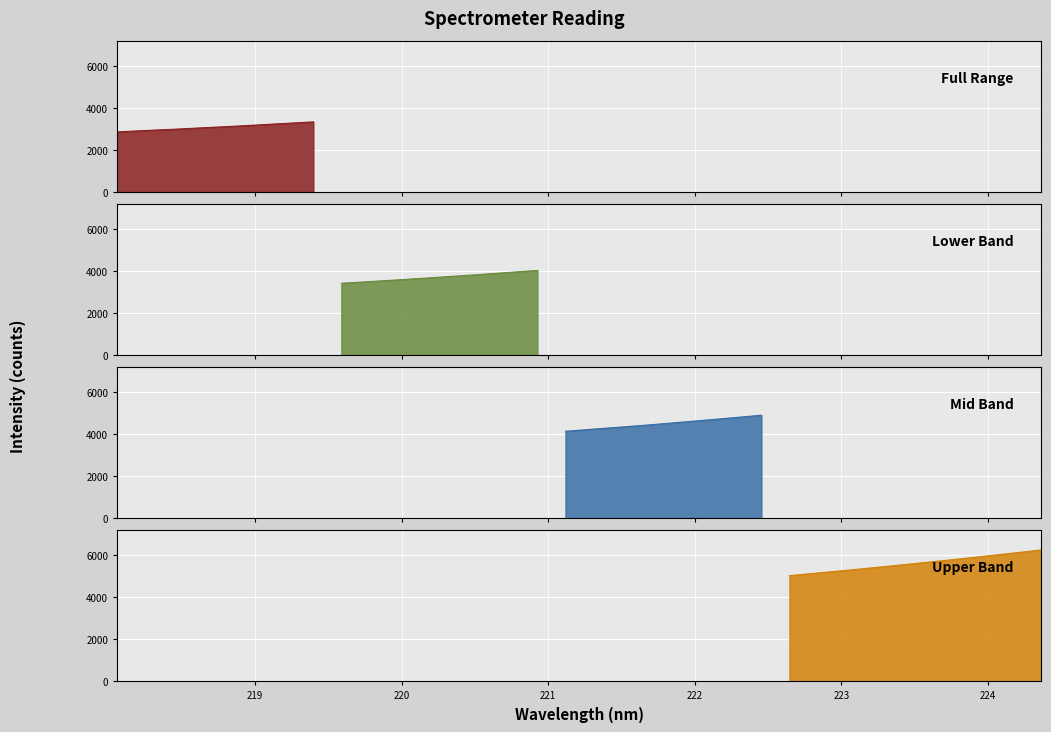

What is the label of the 1st point from the right?

224.3616